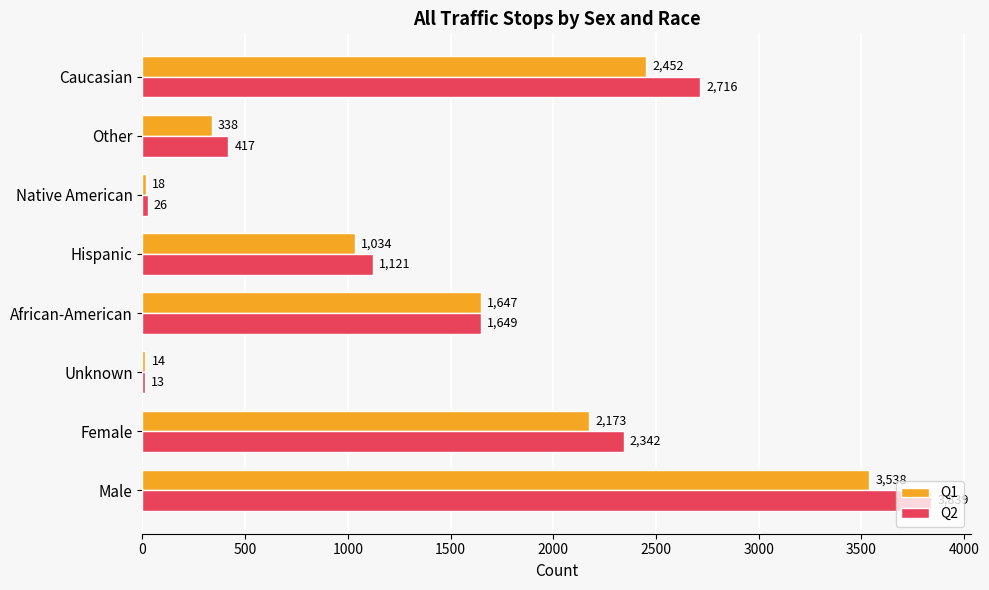

Which category has the lowest value across all series?

Unknown